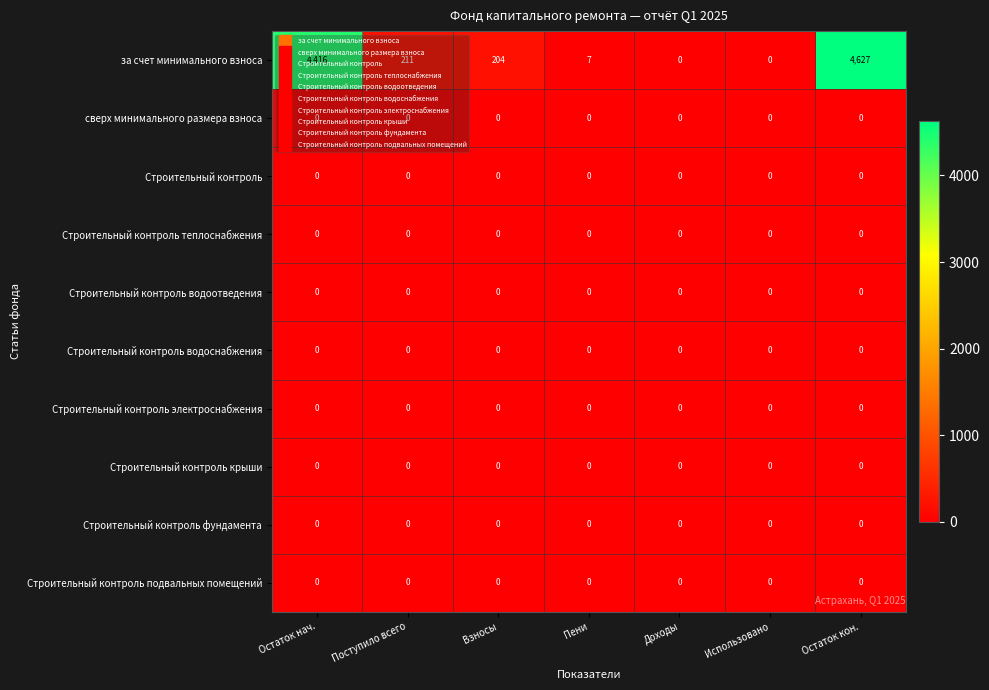

At which category is the sum across all series the highest?

Остаток кон.